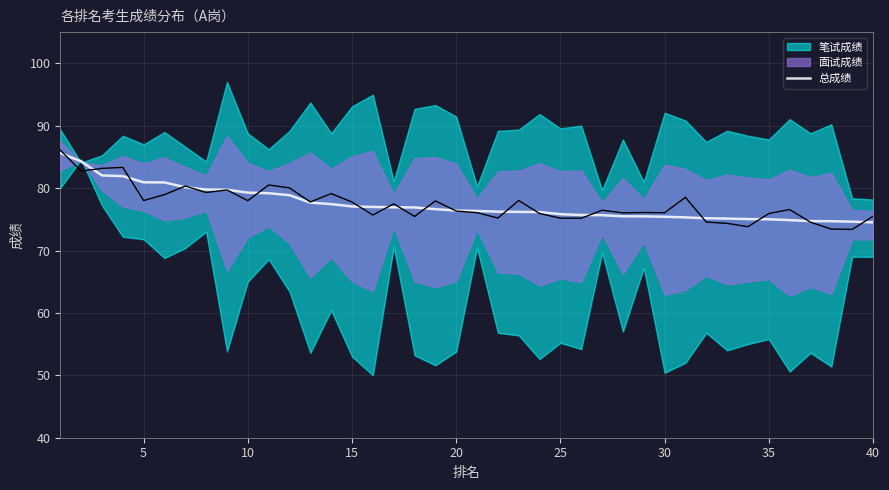

What is the difference between the maximum and second lowest values?

11.0